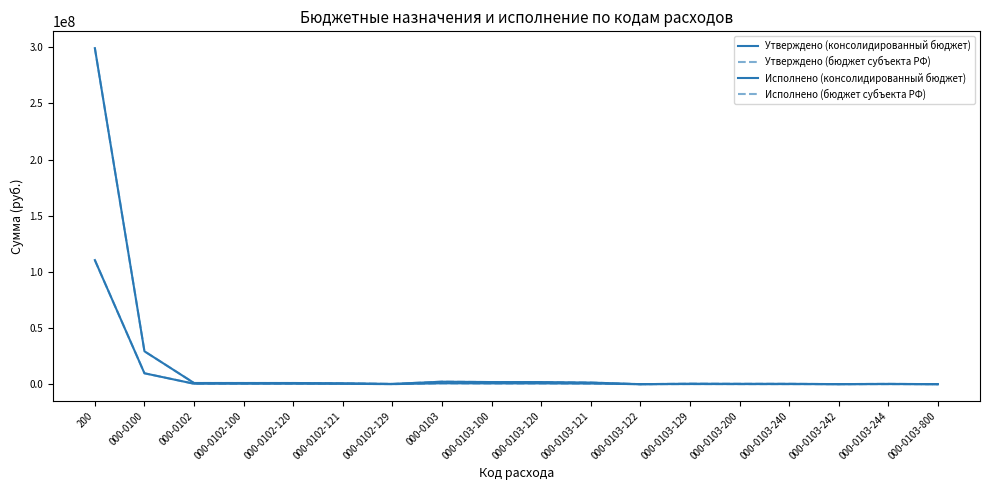

Does the chart display data point markers on the line(s)?

No